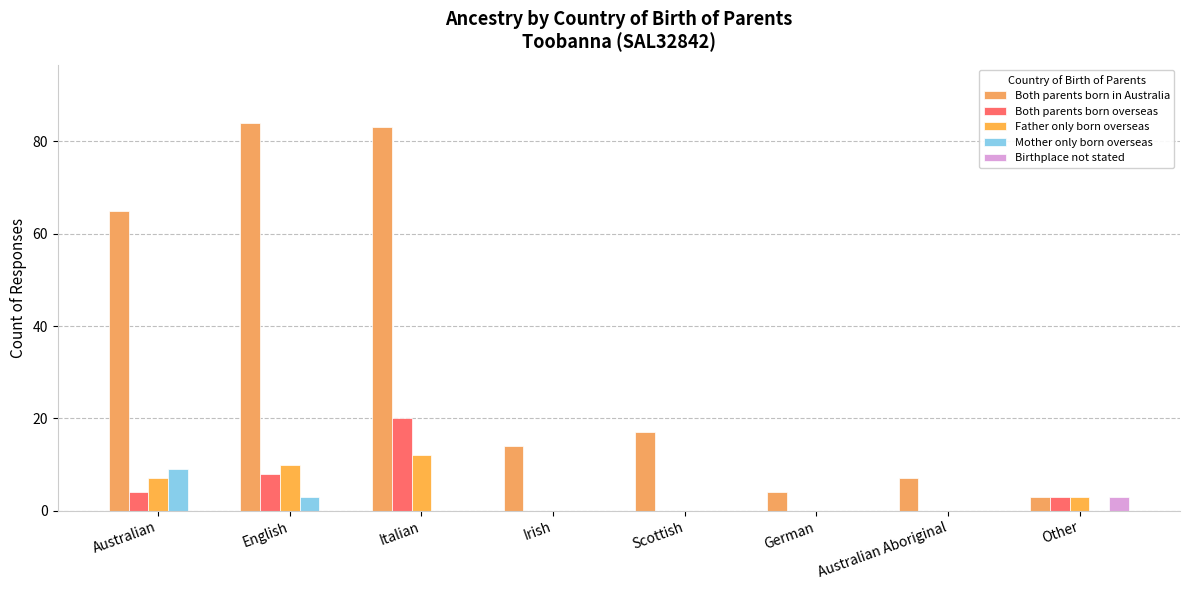

What is the spread (max minus min) of values at Irish?

14